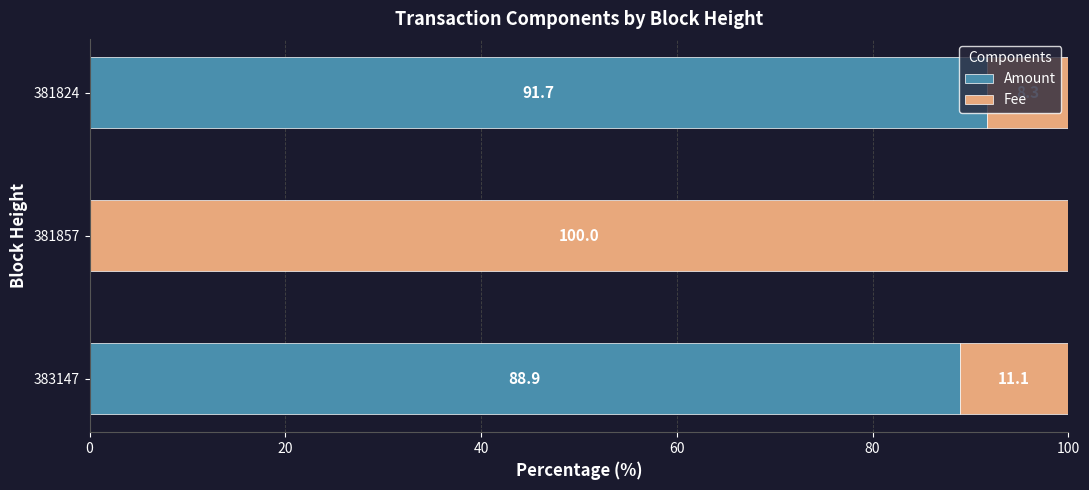

What is the highest value of the Amount series?

91.7